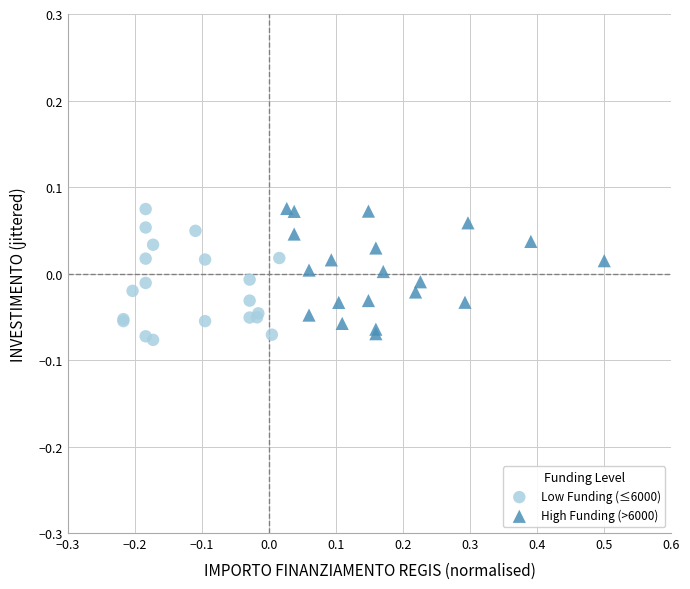

What are all the series names shown in the legend?

Low Funding (≤6000), High Funding (>6000)